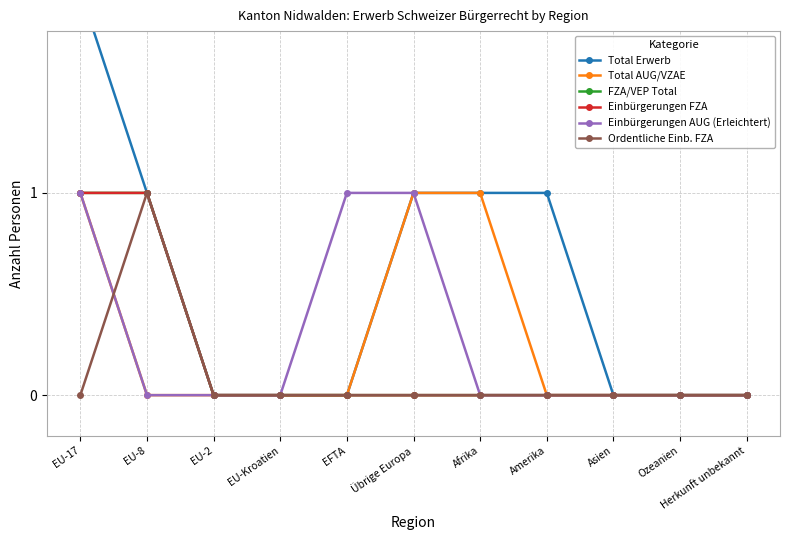

Reading left to right, list all the values displayed in this chart.

Total Erwerb: 2	1	0	0	0	1	1	1	0	0	0
Total AUG/VZAE: 1	0	0	0	0	1	1	0	0	0	0
FZA/VEP Total: 1	1	0	0	0	0	0	0	0	0	0
Einbürgerungen FZA: 1	1	0	0	0	0	0	0	0	0	0
Einbürgerungen AUG (Erleichtert): 1	0	0	0	1	1	0	0	0	0	0
Ordentliche Einb. FZA: 0	1	0	0	0	0	0	0	0	0	0